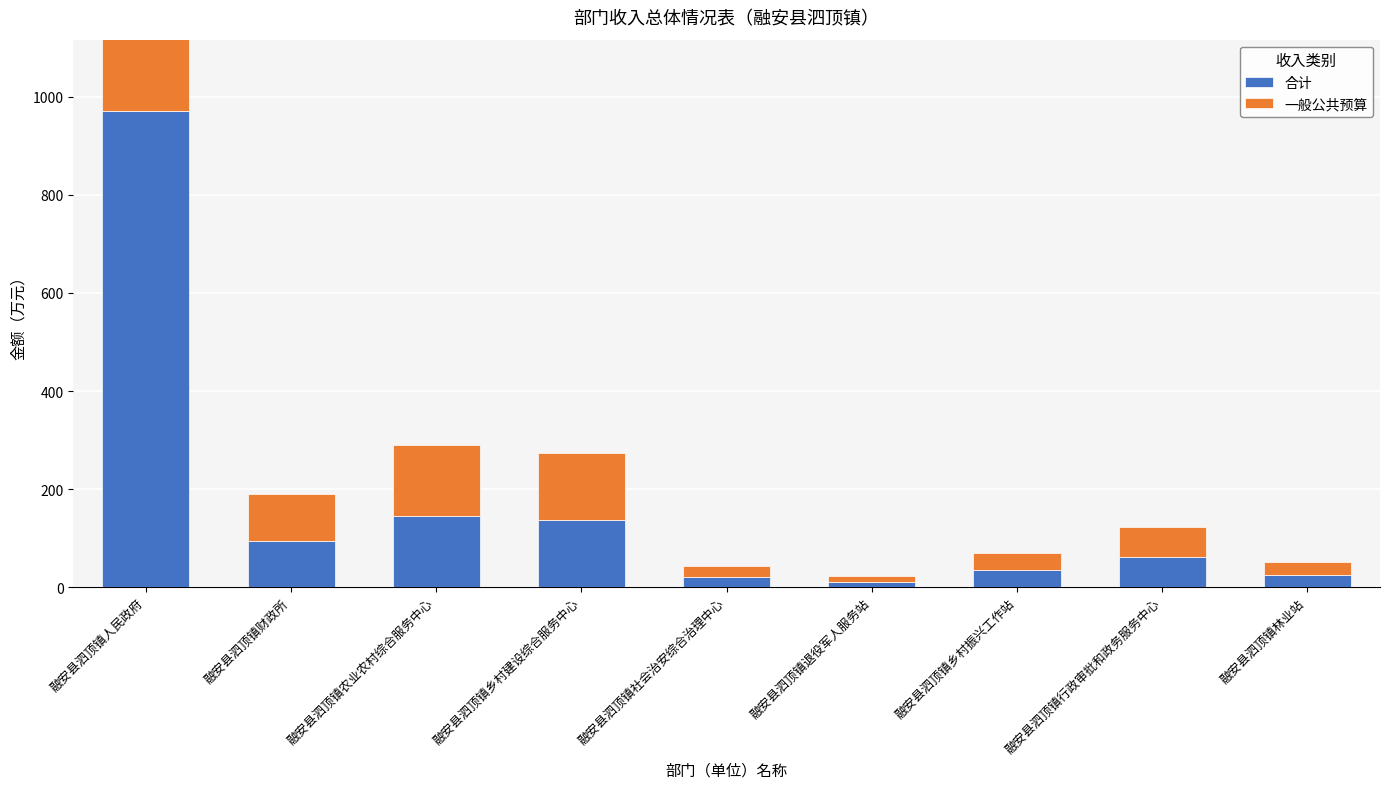

What is the total value across all series at 融安县泗顶镇社会治安综合治理中心?

43.6